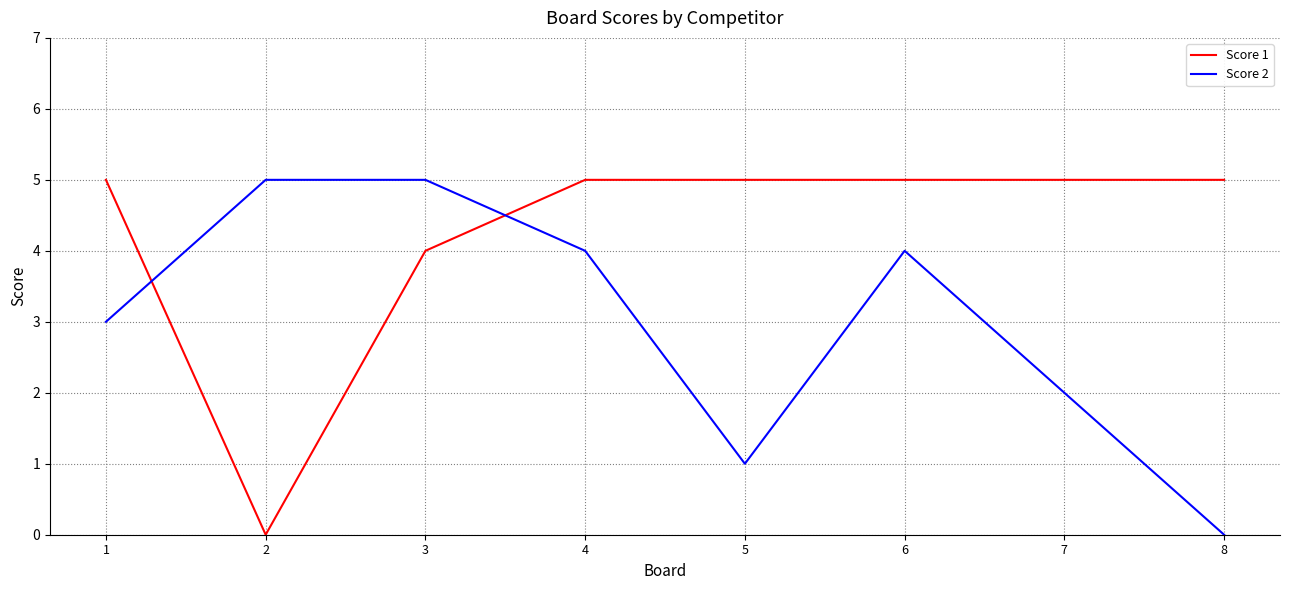

How many lines are shown in the chart?

2